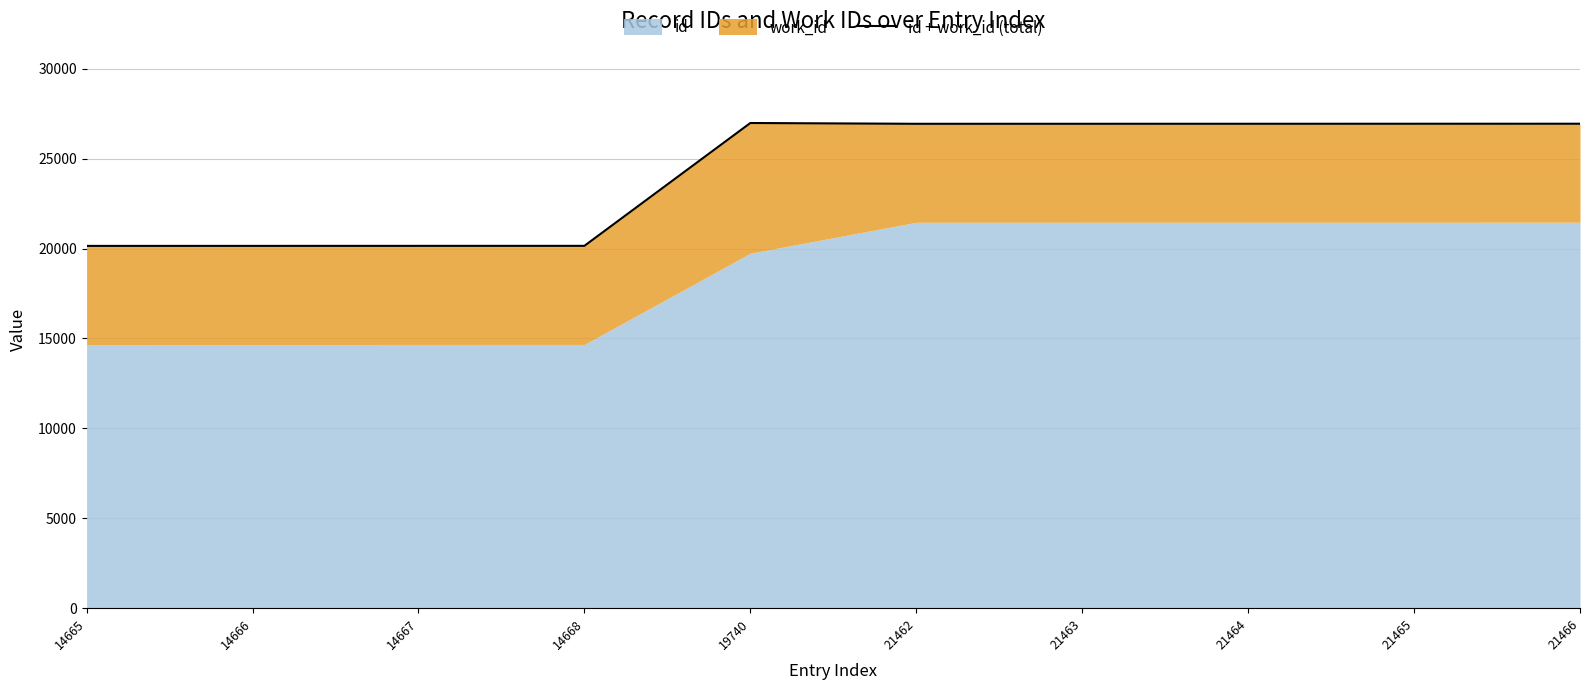

The chart shows a value of 20149 at 14666. True or false?

True